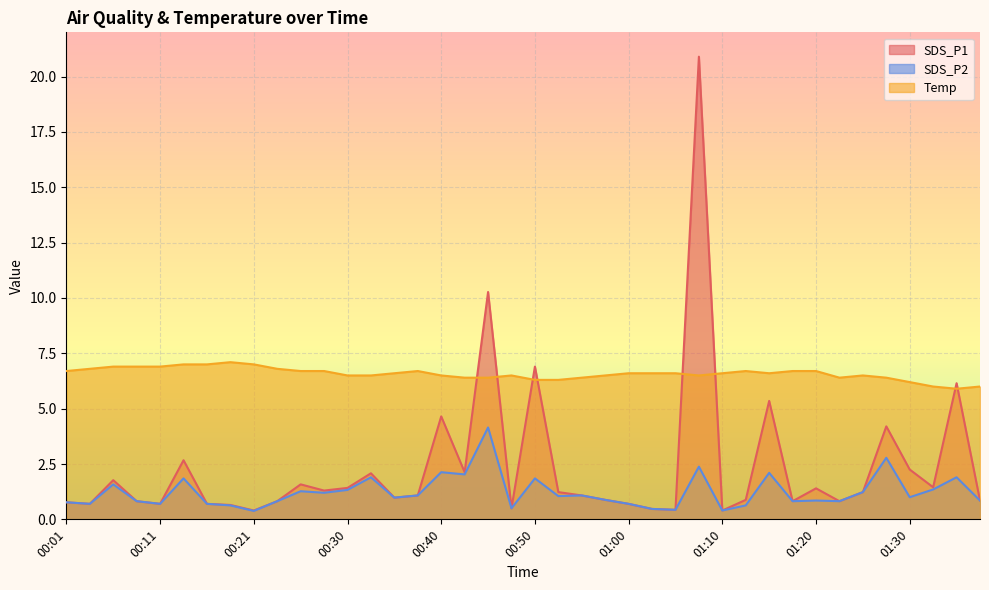

What is the maximum value for SDS_P2?

4.2